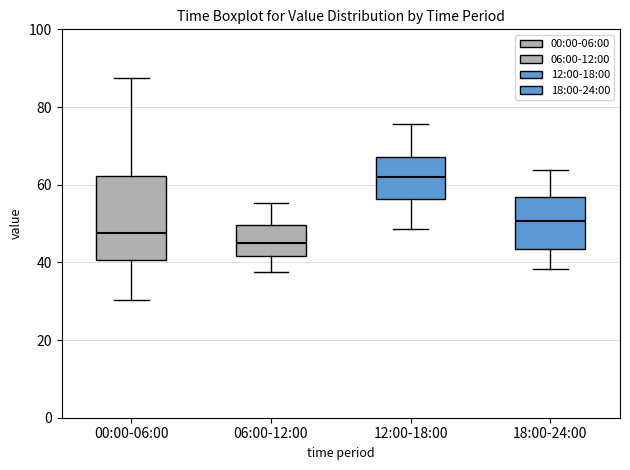

Reading left to right, transcribe this box plot: for each box, give where its median line is, the range the box spans, and where its two whiskers end, as read against the y-axis. The values are not printed on the chart, so give them approximately, as read against the axis.

00:00-06:00: median 48, box 40 to 62, whiskers 30 to 88
06:00-12:00: median 46, box 42 to 50, whiskers 38 to 56
12:00-18:00: median 62, box 56 to 68, whiskers 48 to 76
18:00-24:00: median 50, box 44 to 56, whiskers 38 to 64